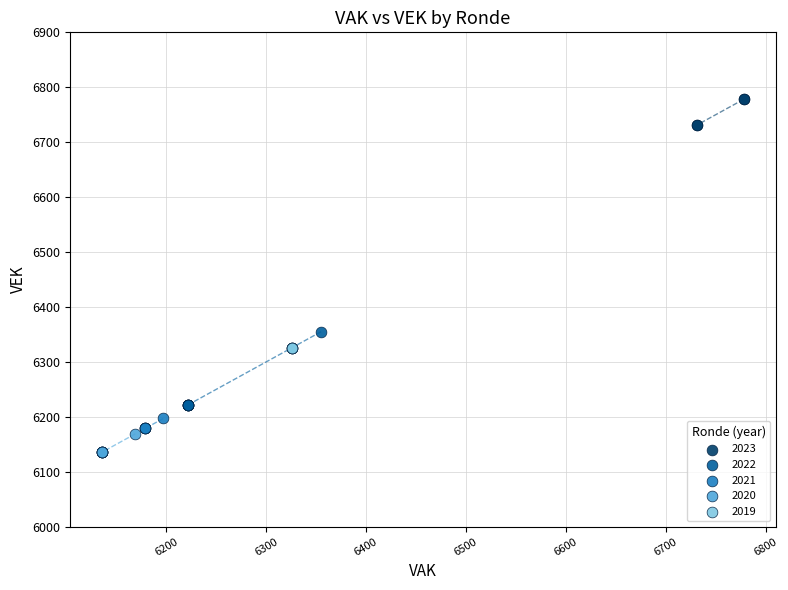

What are all the series names shown in the legend?

2023, 2022, 2021, 2020, 2019